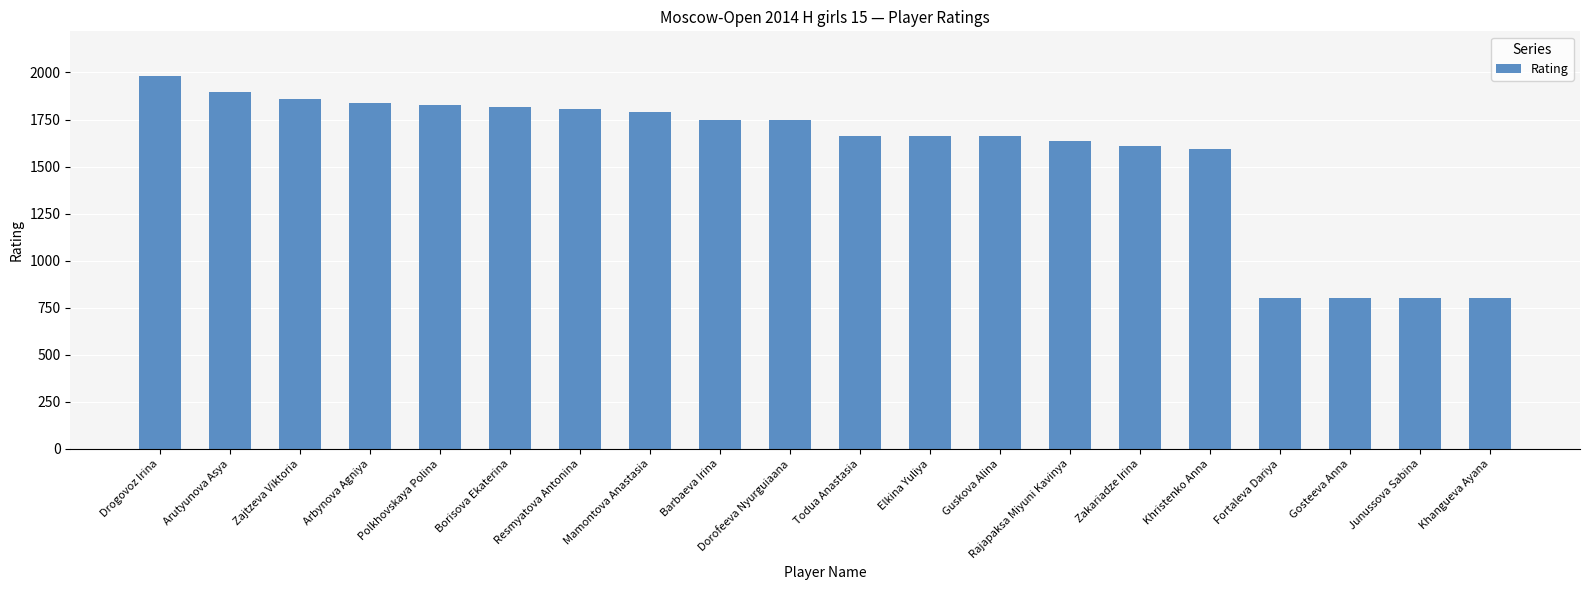

What value does the data have at Arbynova Agniya?

1837